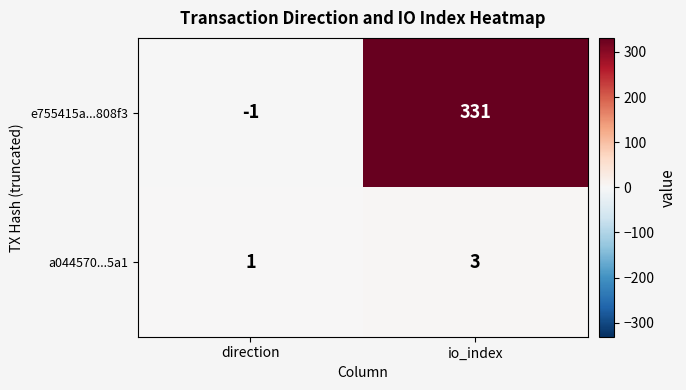

What is the difference between the maximum and minimum values in the e755415a...808f3 series?

332